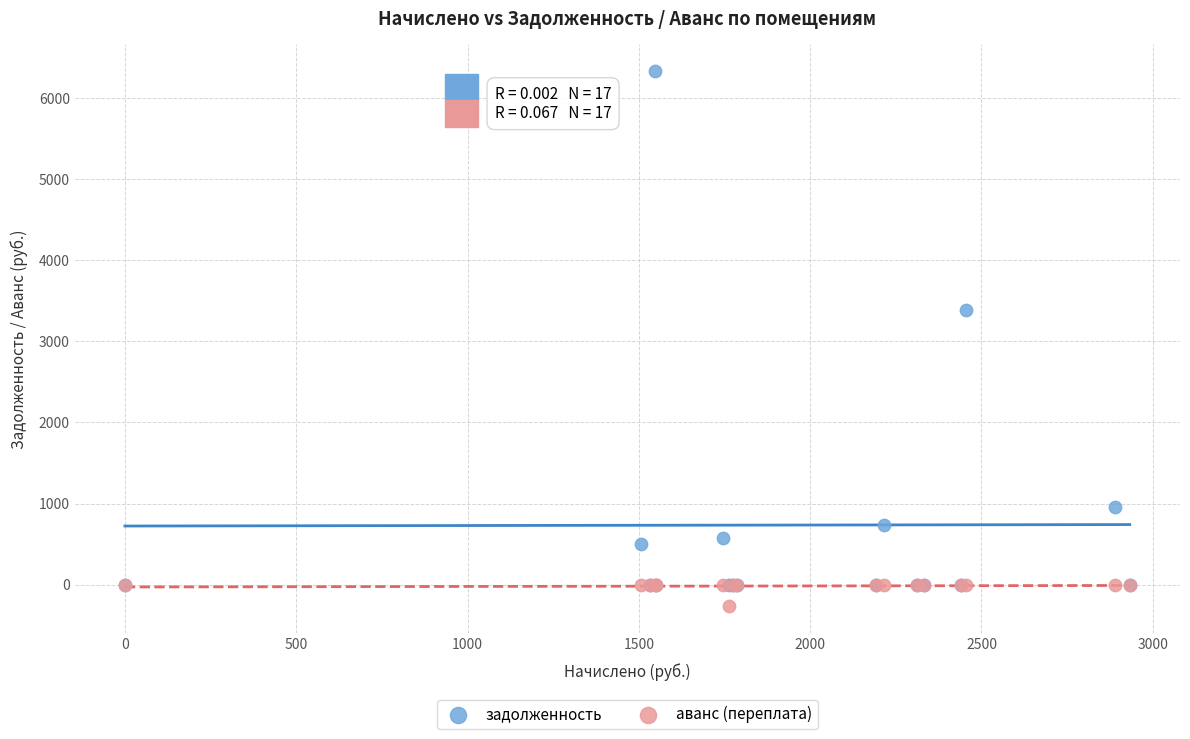

Which series reaches the maximum Y coordinate?

задолженность